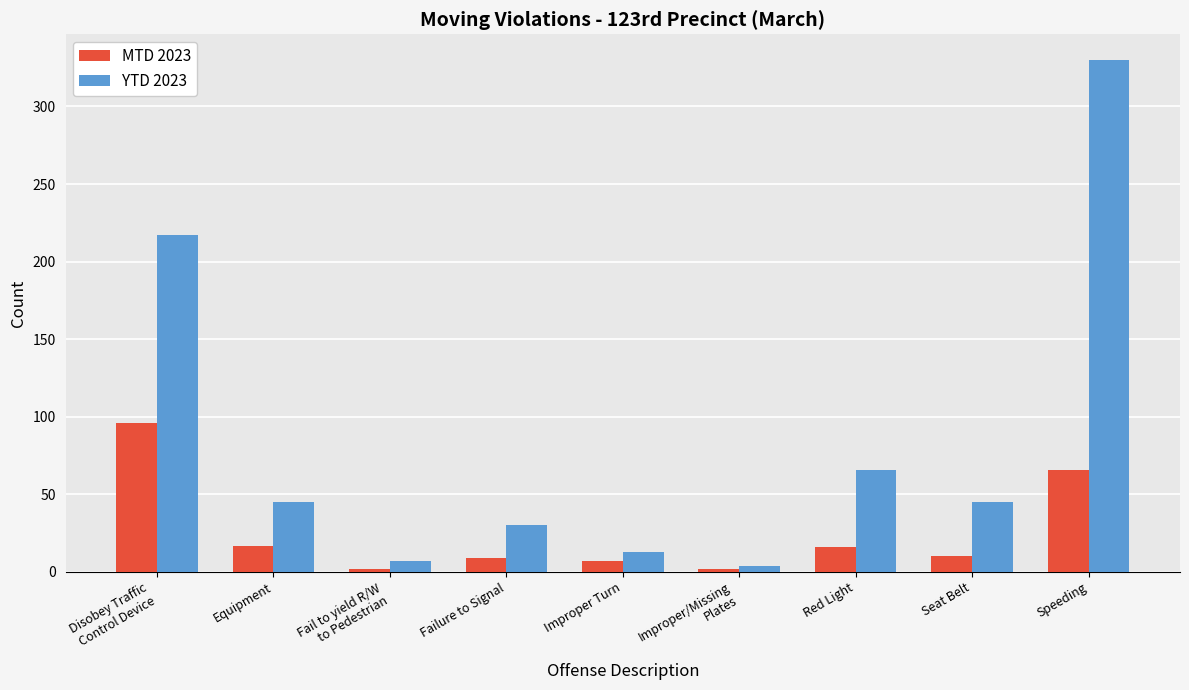

What position from the left is Equipment?

2